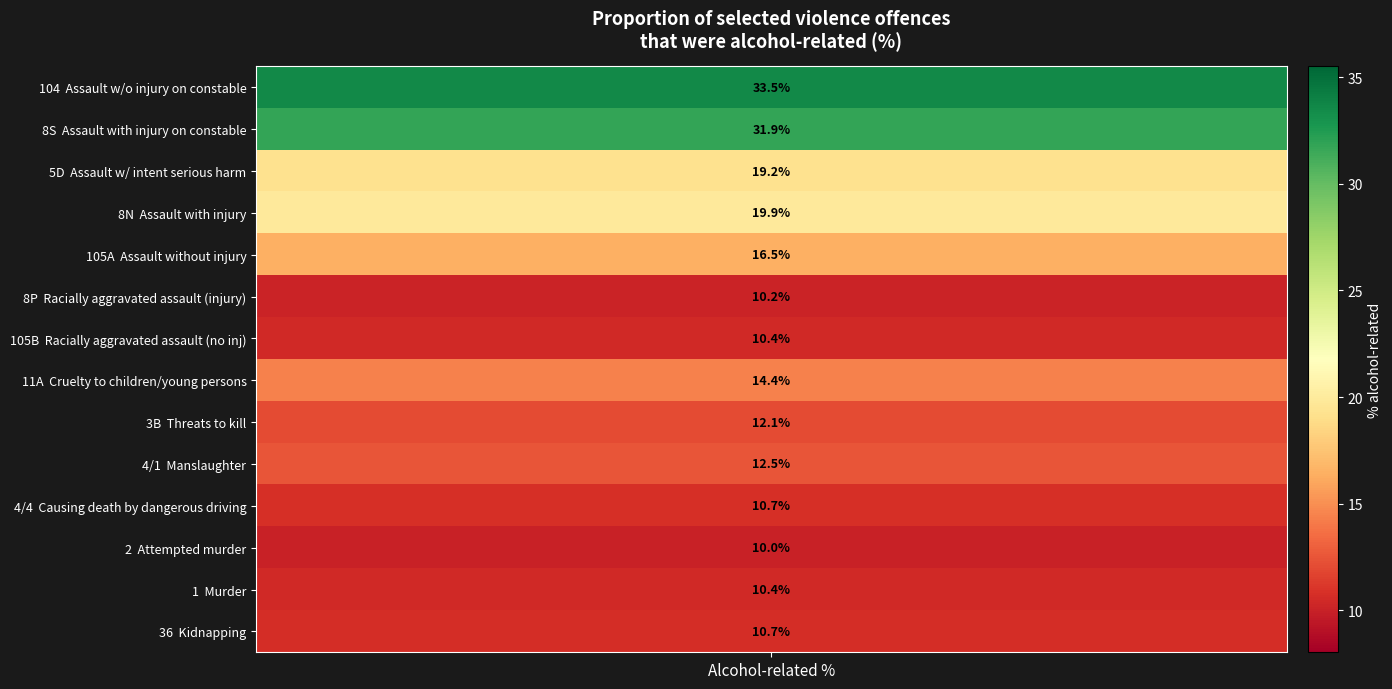

Where is the data nearest to the value 21?

3